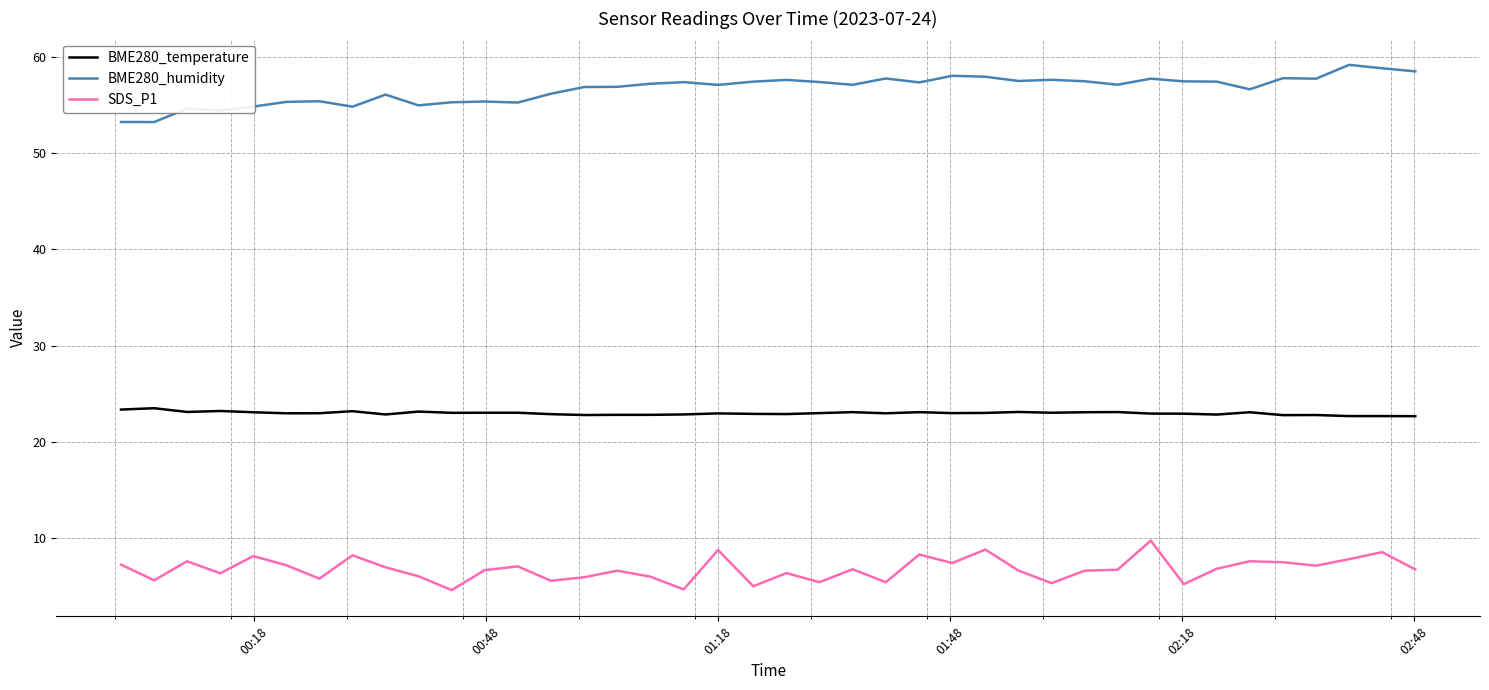

List the series in order of their overall mean, lowest first.

SDS_P1, BME280_temperature, BME280_humidity